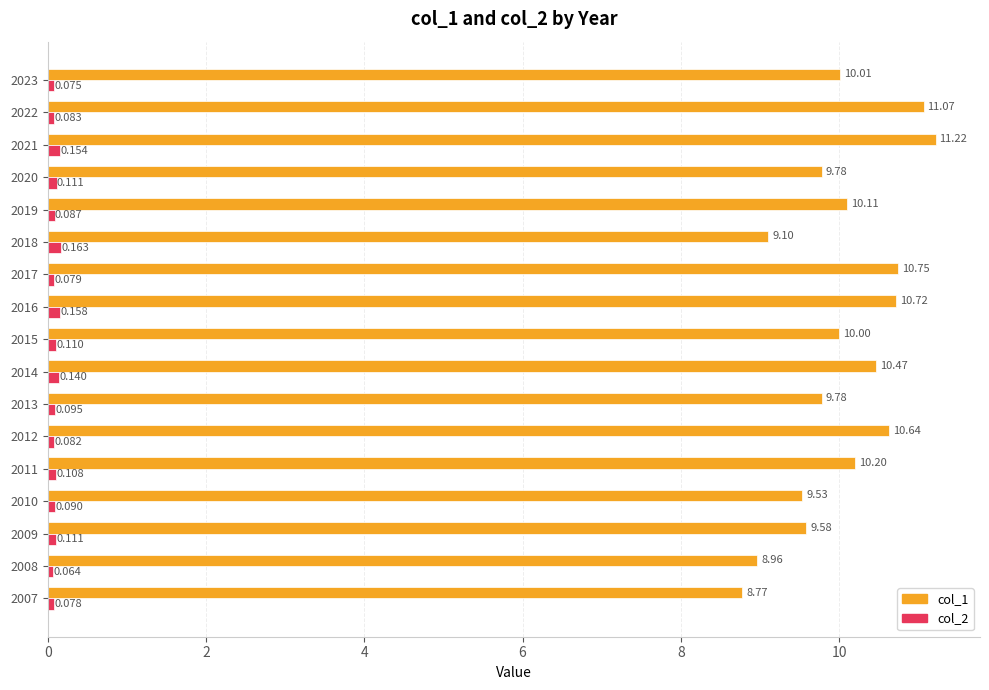

Is the value of col_2 at 2009 greater than the value of col_1 at 2007?

No